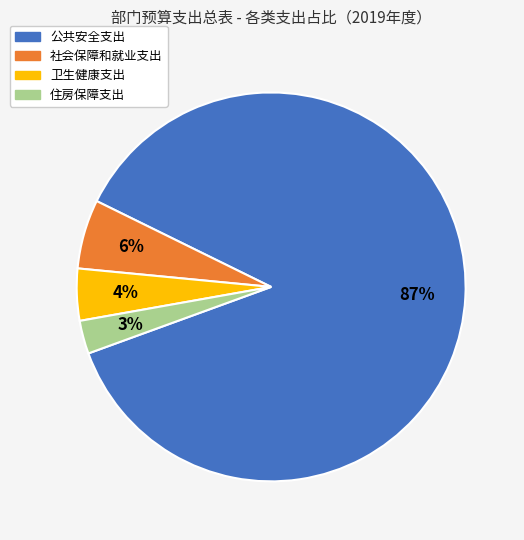

Do 社会保障和就业支出 and 卫生健康支出 together represent more than half of the pie?

No